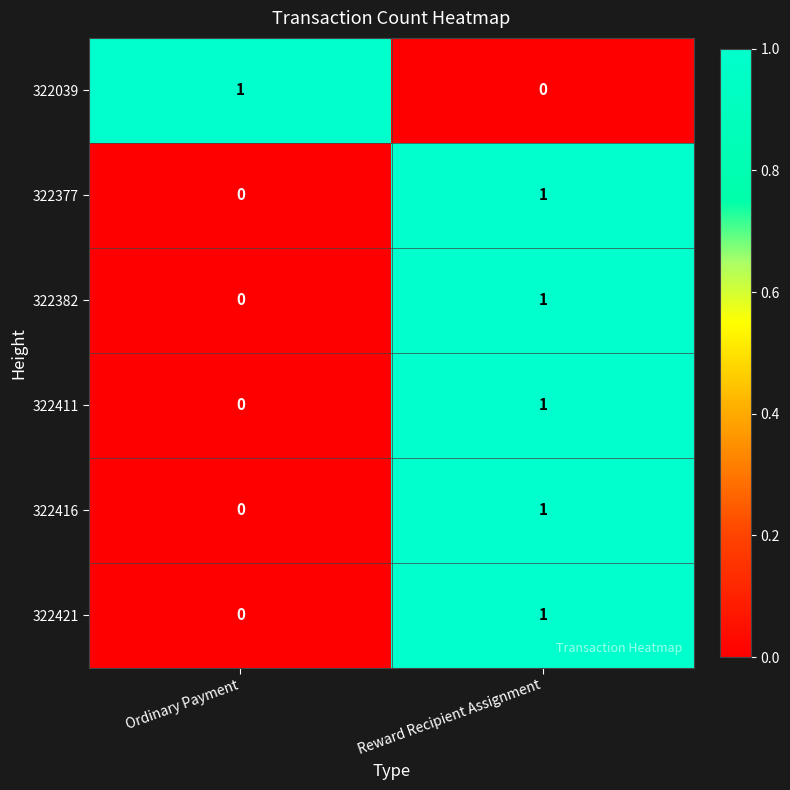

Reading left to right, list all the values displayed in this chart.

322039: Ordinary Payment=1	Reward Recipient Assignment=0
322377: Ordinary Payment=0	Reward Recipient Assignment=1
322382: Ordinary Payment=0	Reward Recipient Assignment=1
322411: Ordinary Payment=0	Reward Recipient Assignment=1
322416: Ordinary Payment=0	Reward Recipient Assignment=1
322421: Ordinary Payment=0	Reward Recipient Assignment=1